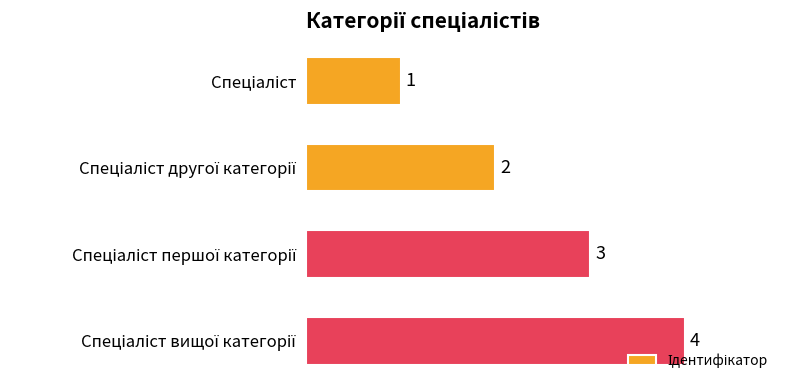

Count the values in the range 2 to 4.

3